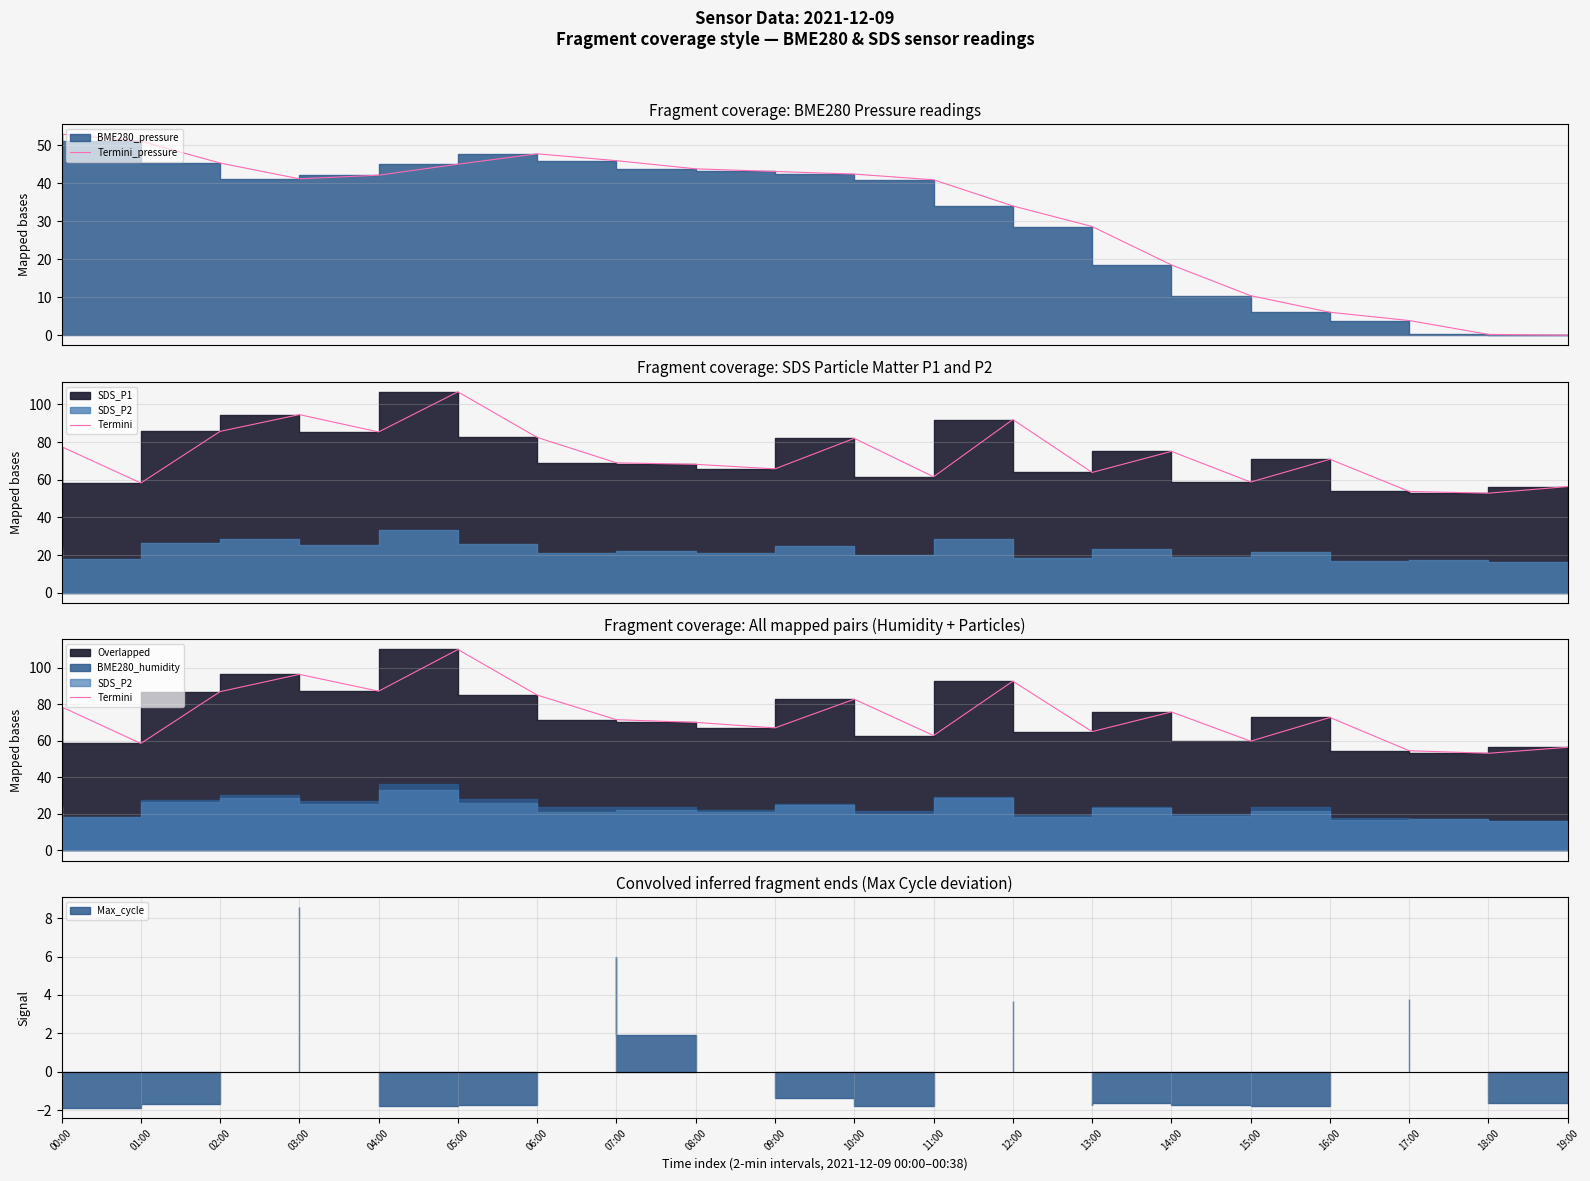

Reading left to right, extract all data points from this chart.

Termini_pressure: 00:00=53.0	01:00=51.1	02:00=45.4	03:00=41.2	04:00=42.2	05:00=45.1	06:00=47.8	07:00=46.0	08:00=43.8	09:00=43.1	10:00=42.4	11:00=40.9	12:00=34.1	13:00=28.6	14:00=18.5	15:00=10.4	16:00=6.0	17:00=3.9	18:00=0.2	19:00=0.0
Termini: 00:00=78.5	01:00=58.5	02:00=86.8	03:00=96.3	04:00=87.1	05:00=109.9	06:00=85.0	07:00=71.5	08:00=70.0	09:00=67.0	10:00=82.7	11:00=62.8	12:00=92.5	13:00=65.0	14:00=75.7	15:00=59.8	16:00=72.7	17:00=54.5	18:00=53.1	19:00=56.4